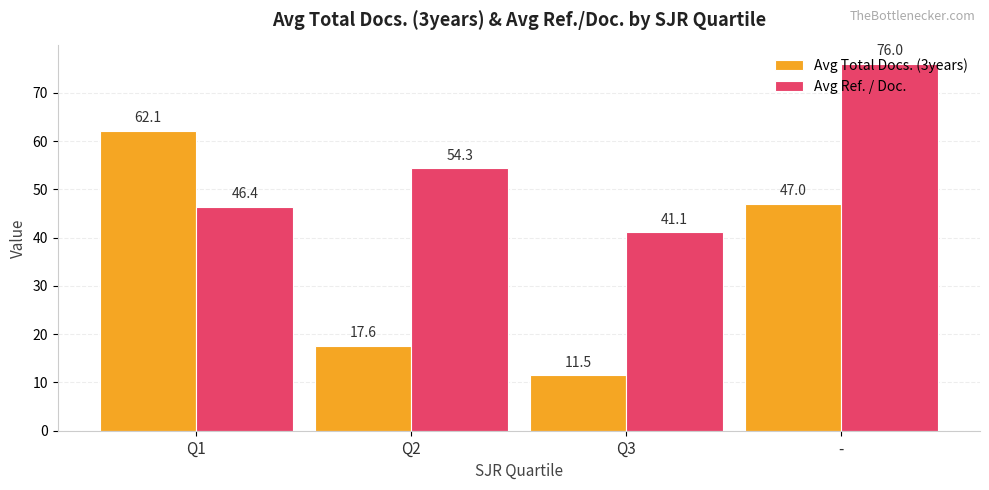

How many data points in Avg Total Docs. (3years) are less than 47?

2